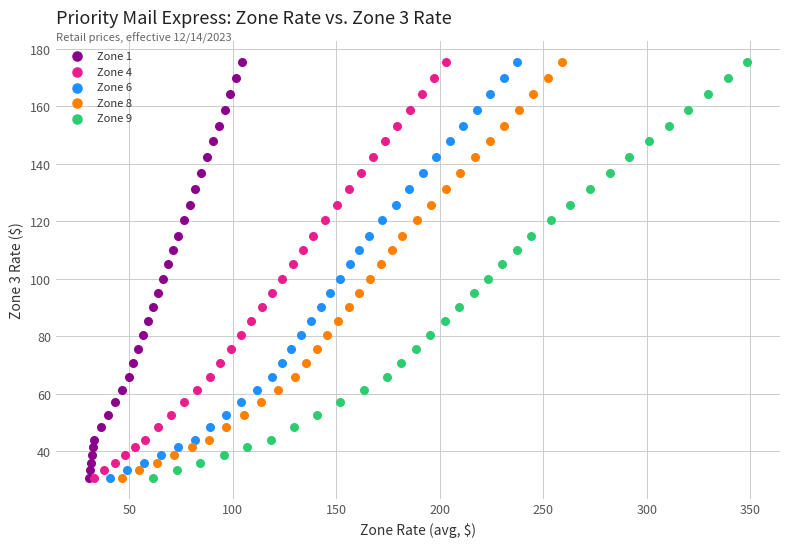

What are all the series names shown in the legend?

Zone 1, Zone 4, Zone 6, Zone 8, Zone 9